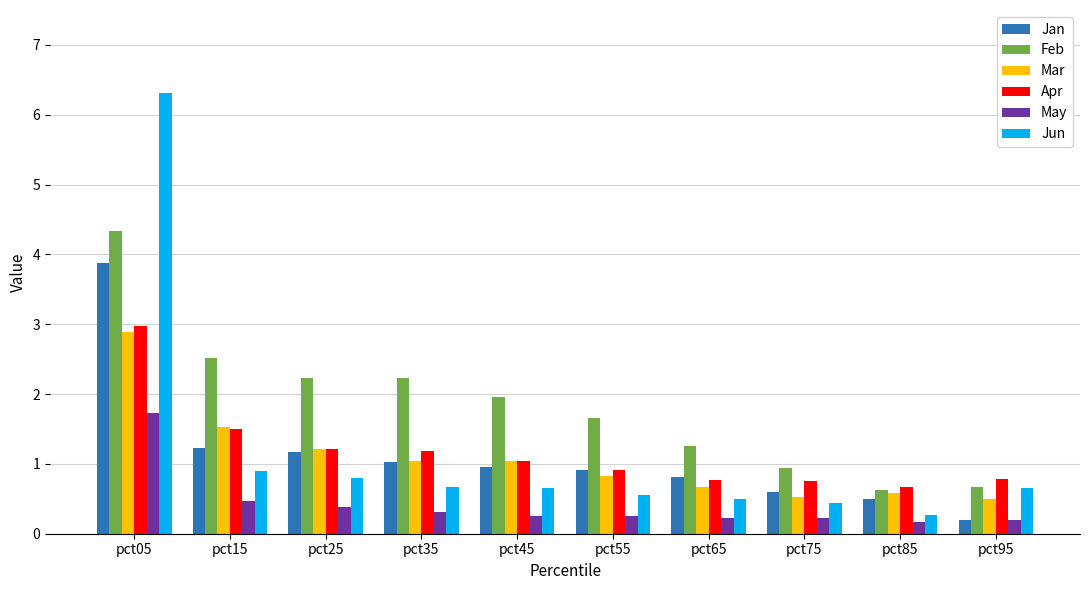

Which series has the widest spread of values?

Jun